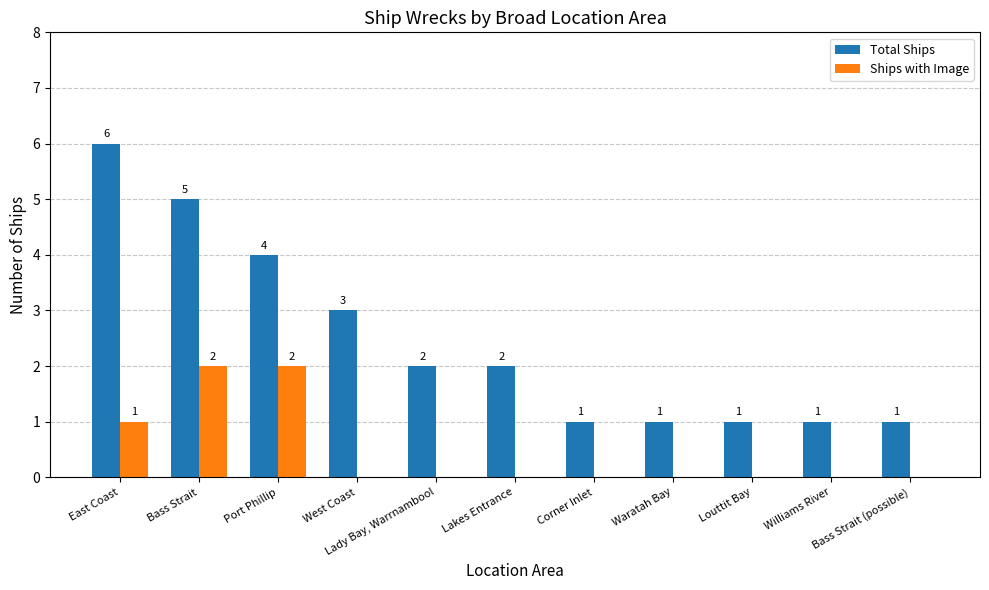

Reading left to right, what are all the values shown in this chart?

Total Ships: 6	5	4	3	2	2	1	1	1	1	1
Ships with Image: 1	2	2	0	0	0	0	0	0	0	0